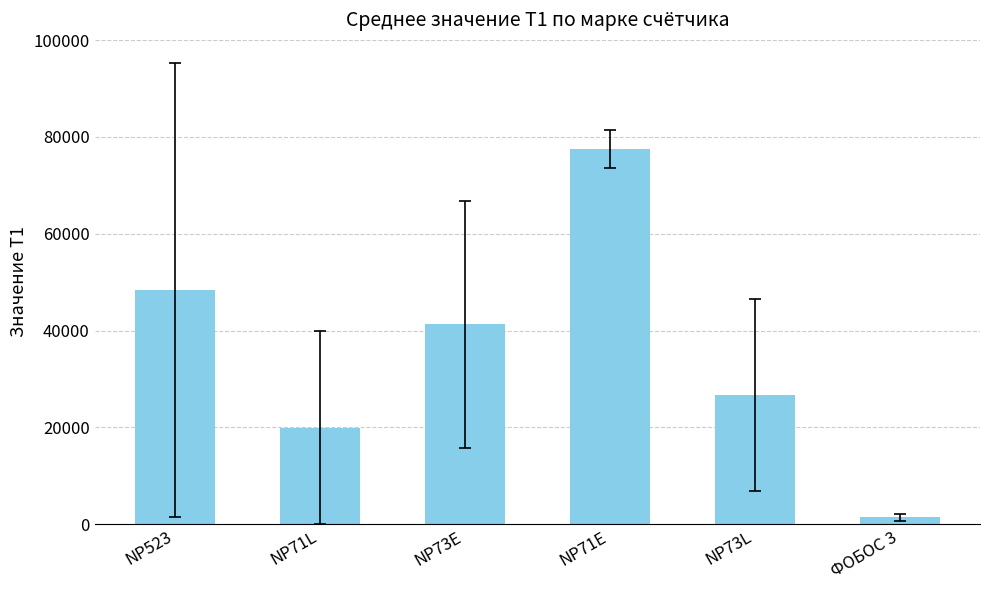

What is the difference between the values at NP73L and NP73E?

14662.7